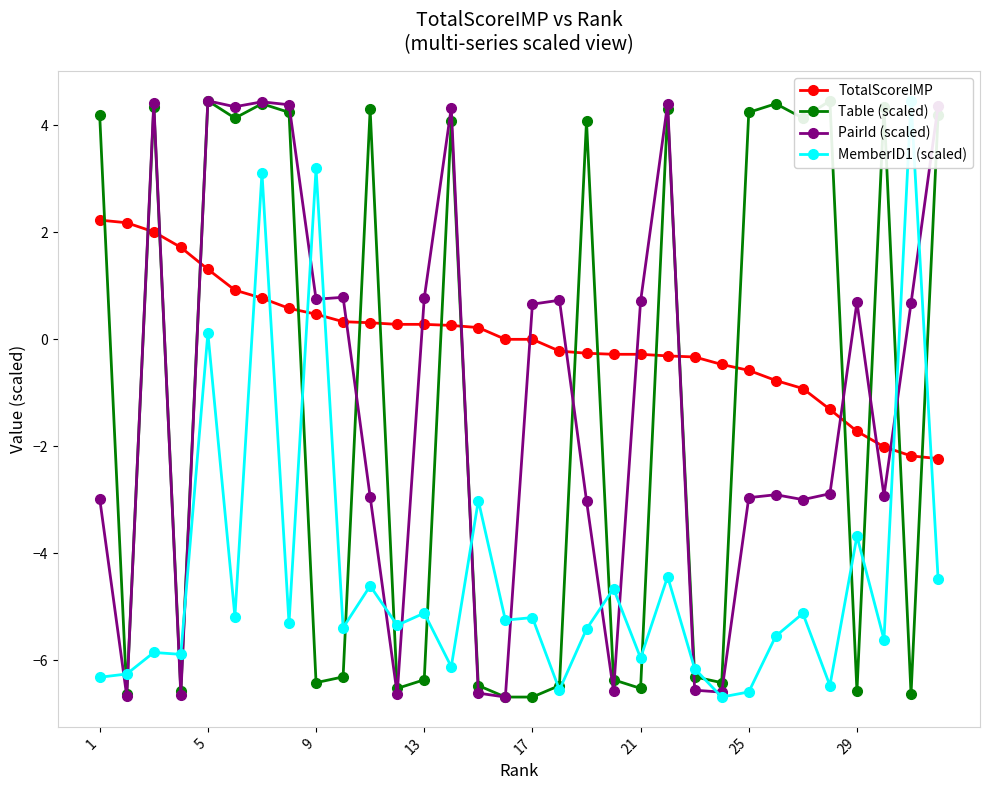

Which series ends up on top after the final intersection of TotalScoreIMP and Table (scaled)?

Table (scaled)